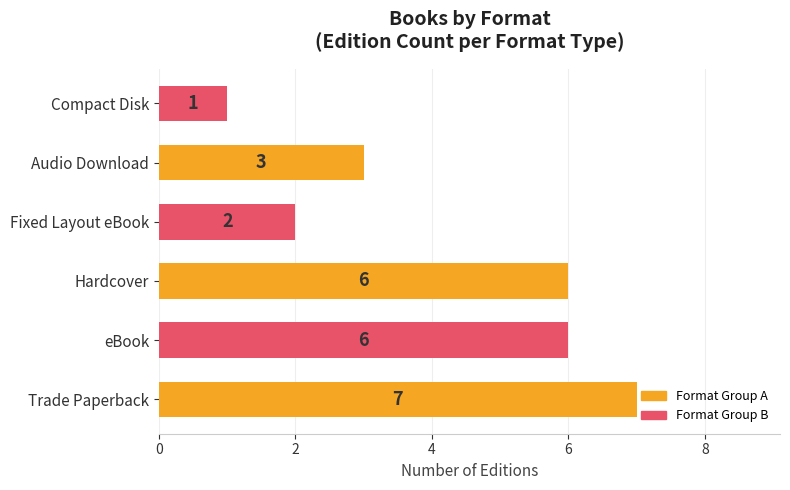

True or false: the data shows 6 at Hardcover.

True